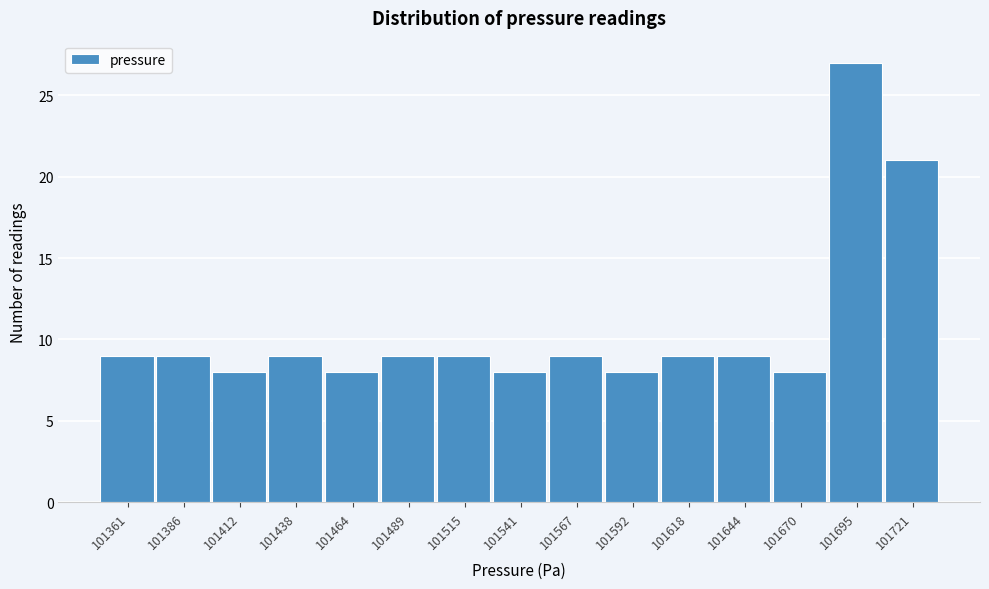

Reading left to right, what are all the values shown in this chart?

101361=9	101386=9	101412=8	101438=9	101464=8	101489=9	101515=9	101541=8	101567=9	101592=8	101618=9	101644=9	101670=8	101695=27	101721=21